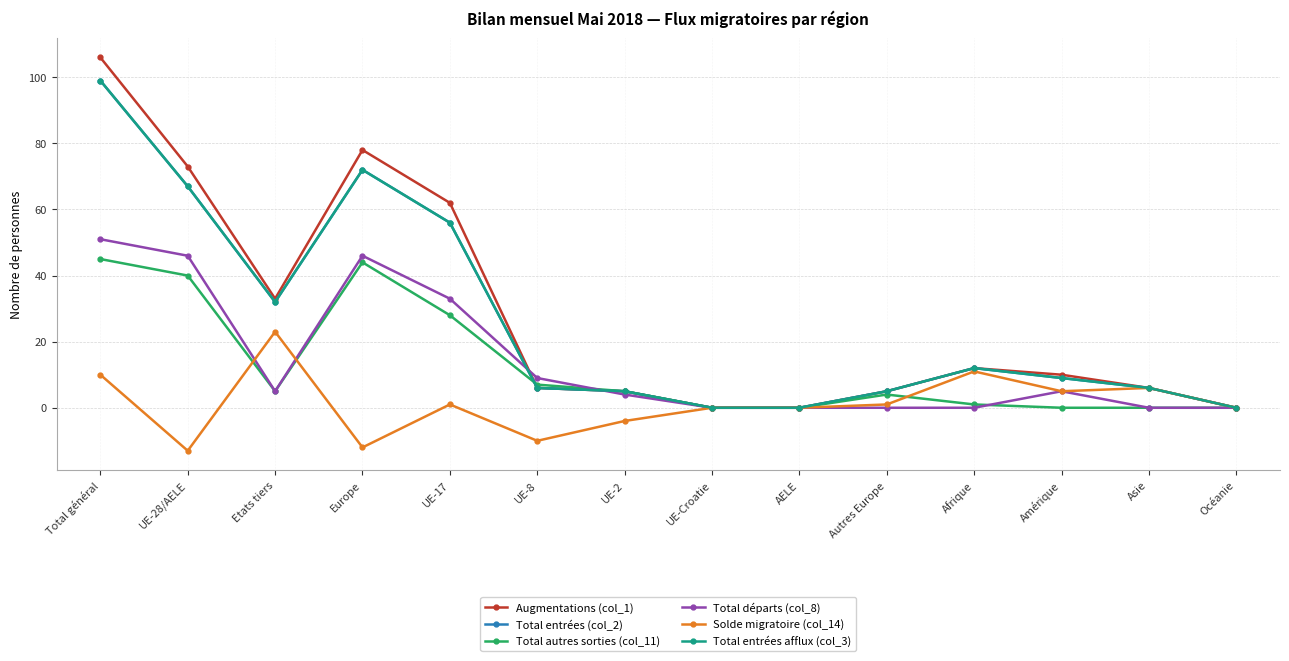

What is the value of the Solde migratoire (col_14) point at the 12th from the left?

5